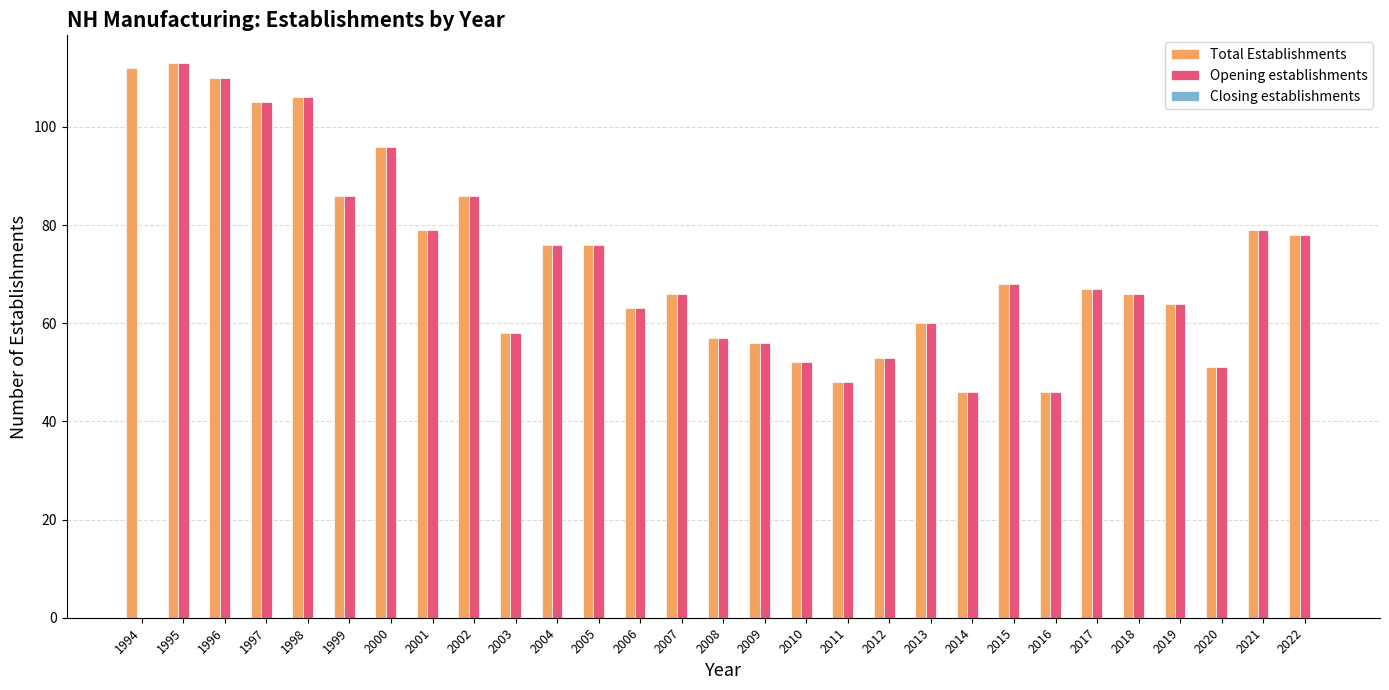

What is the maximum value shown in the chart?

113